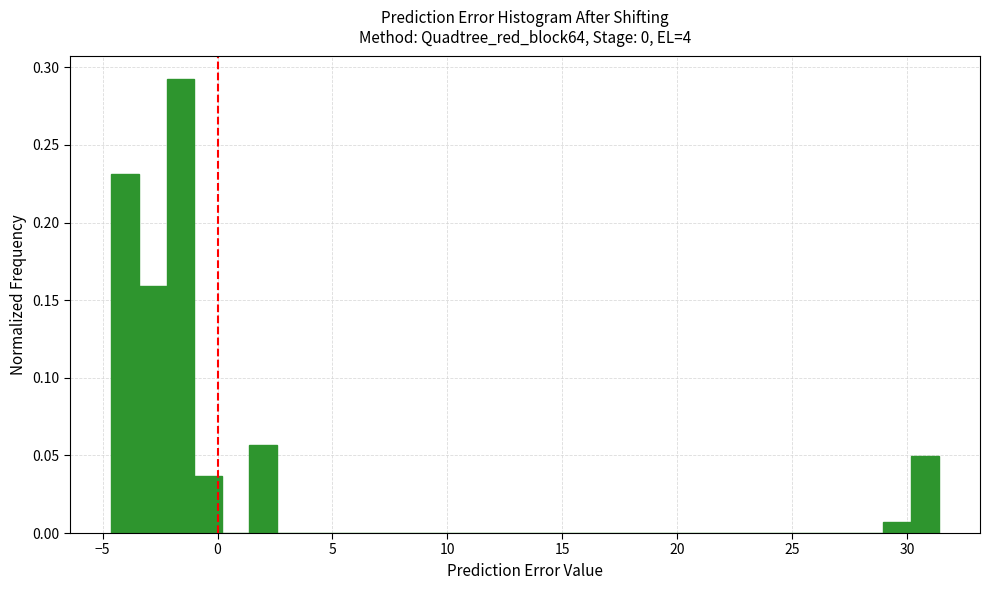

Read against the x-axis, roughly where is the centre of the tallest bar?

-1.5